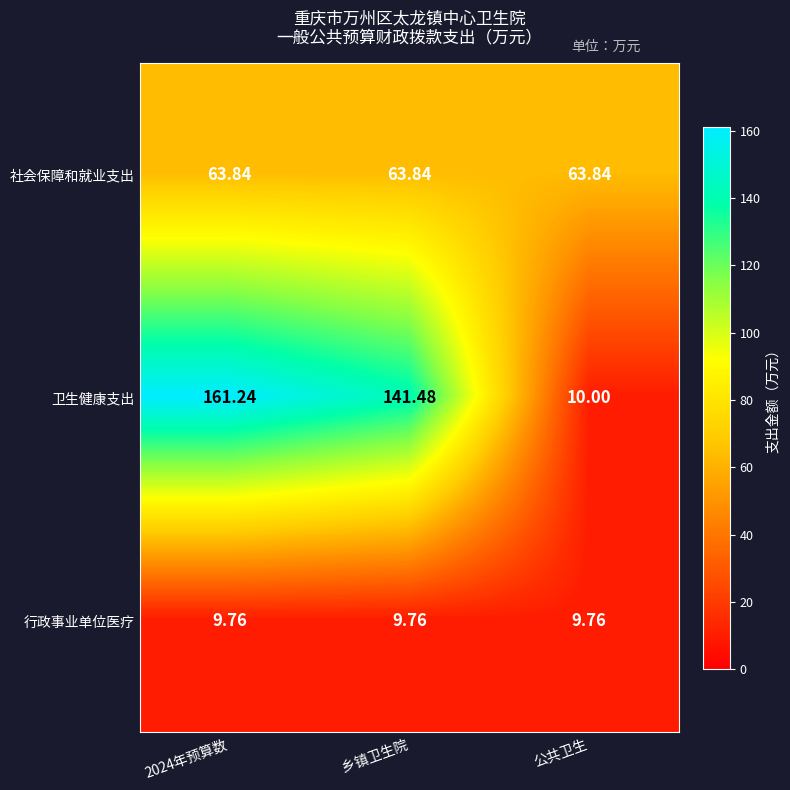

Between 乡镇卫生院 and 公共卫生, which series saw the biggest shift?

卫生健康支出